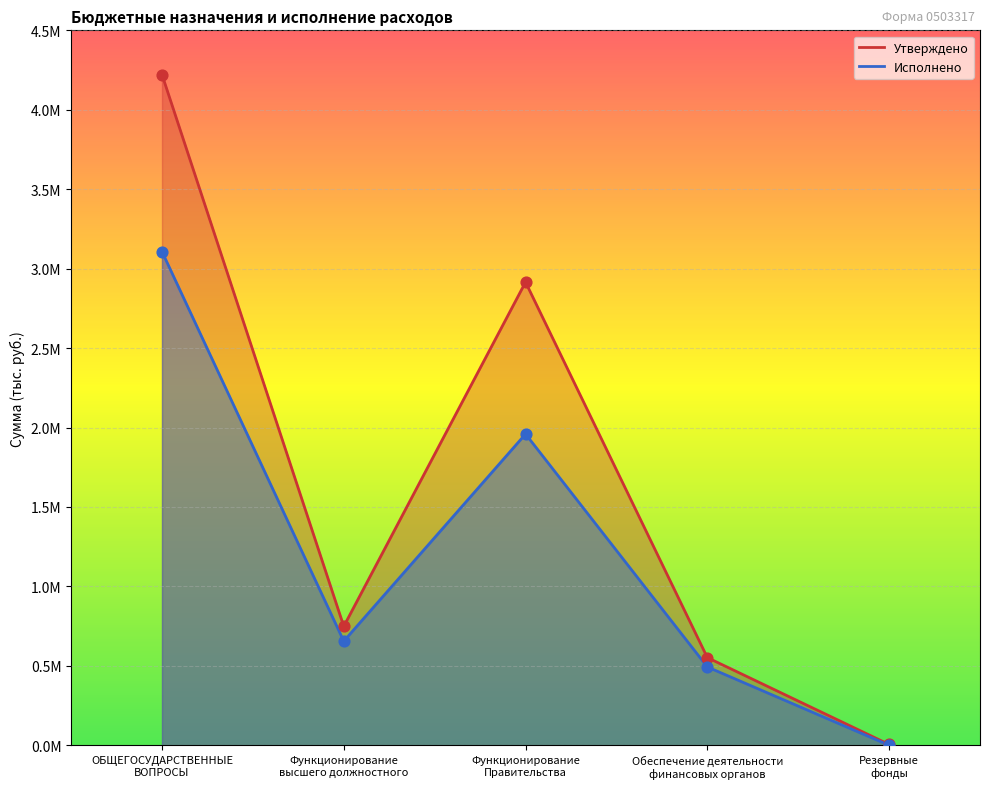

At how many categories does at least one series exceed 544142?

4